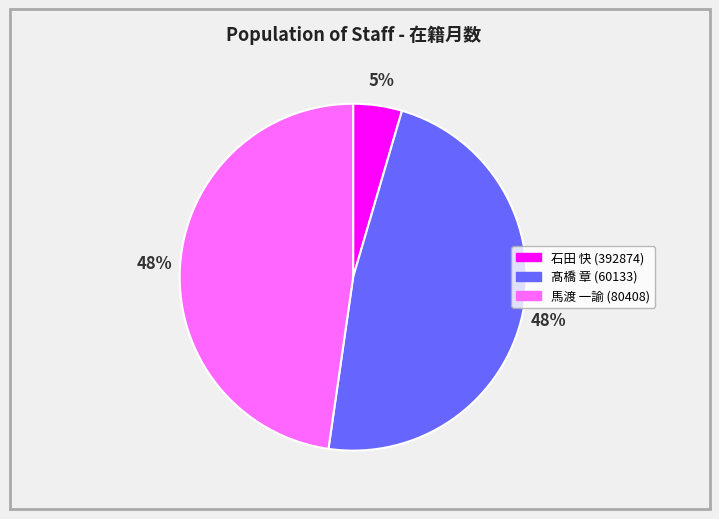

Combined, do 馬渡 一諭 (80408) and 石田 快 (392874) account for over 50%?

Yes